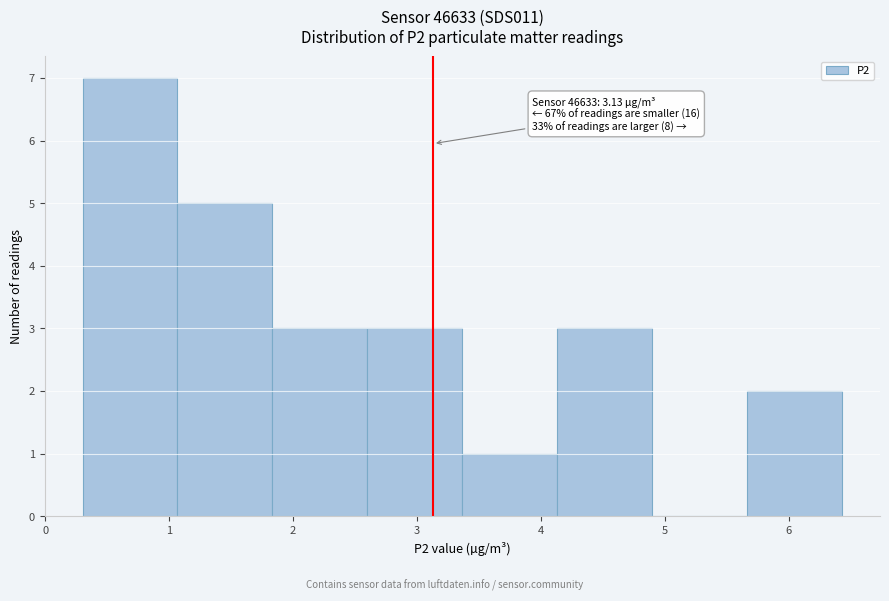

Over which range of the x-axis is the bar tallest?

0.3 to 1.1